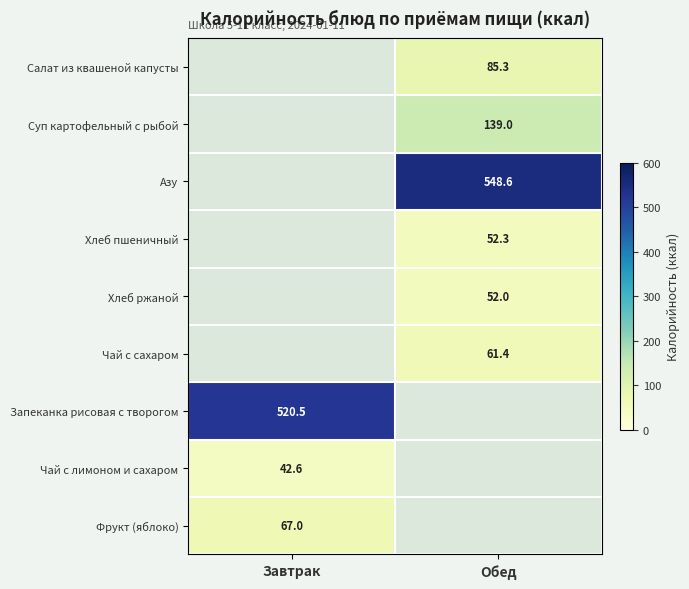

Is it true that Фрукт (яблоко) equals 39.2 at Завтрак?

False